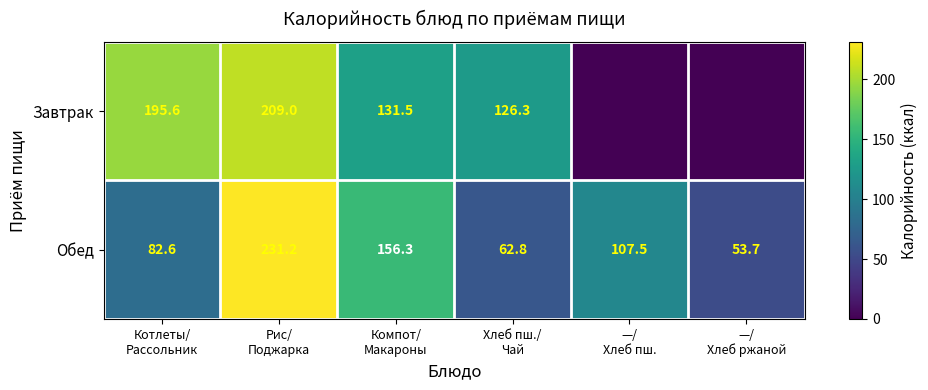

What is the maximum value for Обед?

231.2